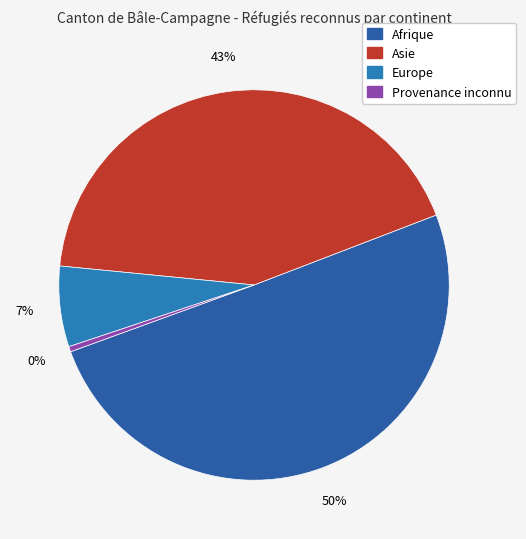

Is there any slice that represents more than half of the pie?

Yes